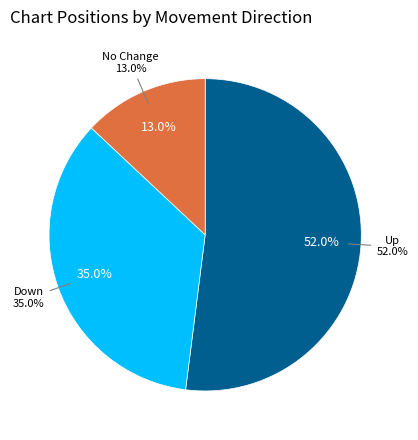

To the nearest percent, what portion does down represent?

35%